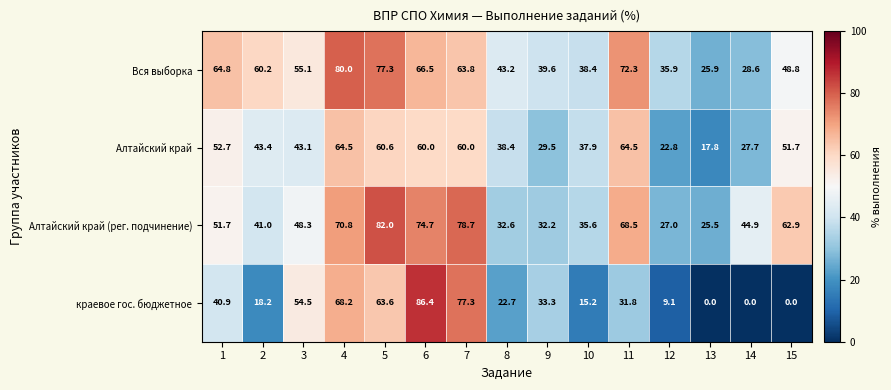

How many values in the Алтайский край series are below 43?

6